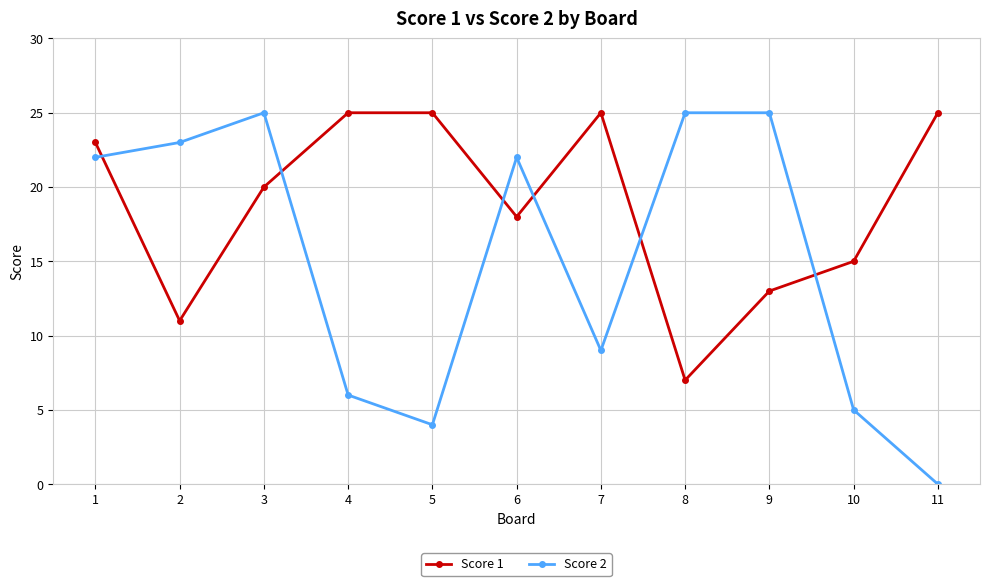

Count the number of categories in the chart.

11